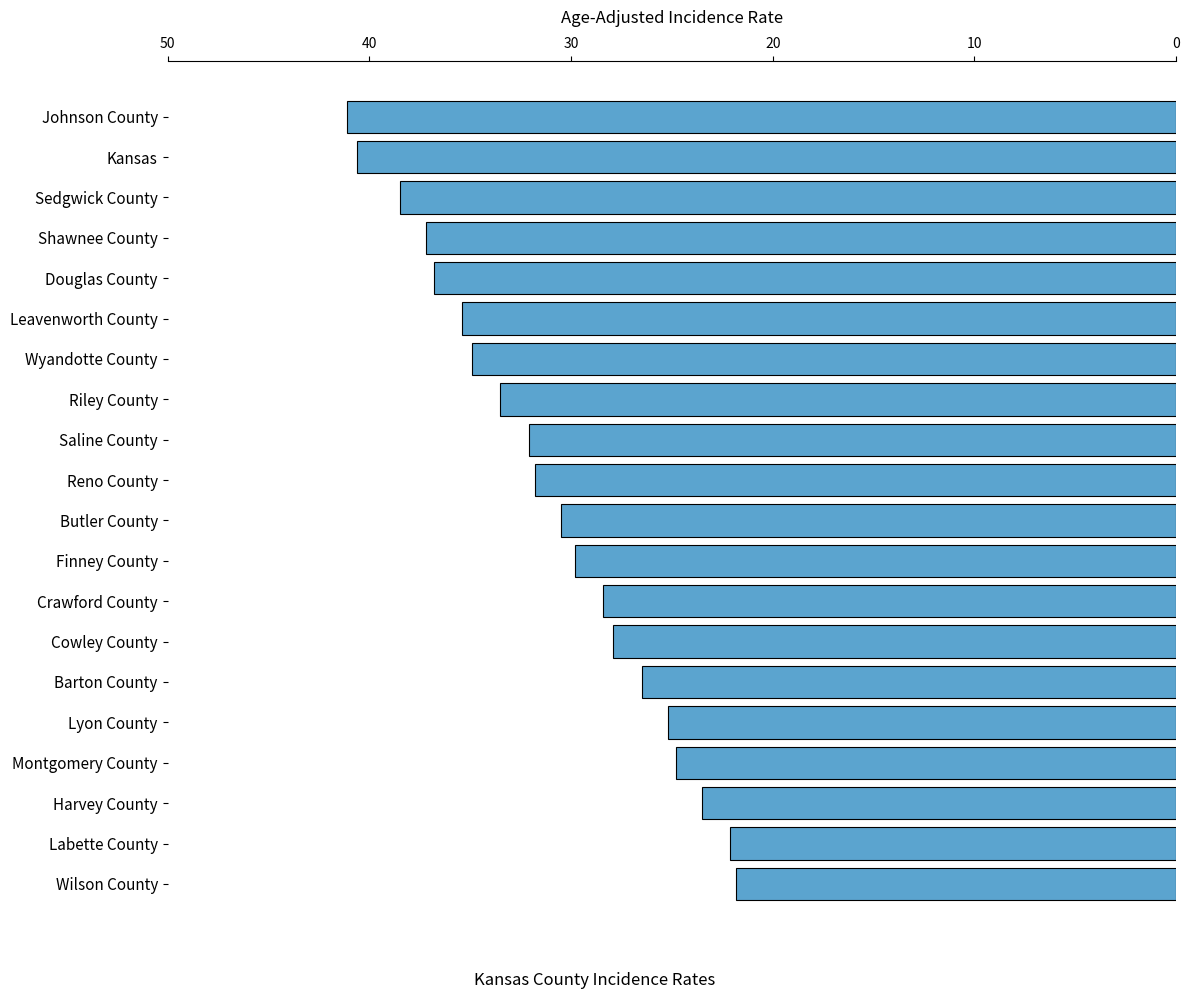

Read the value at Harvey County.

23.5